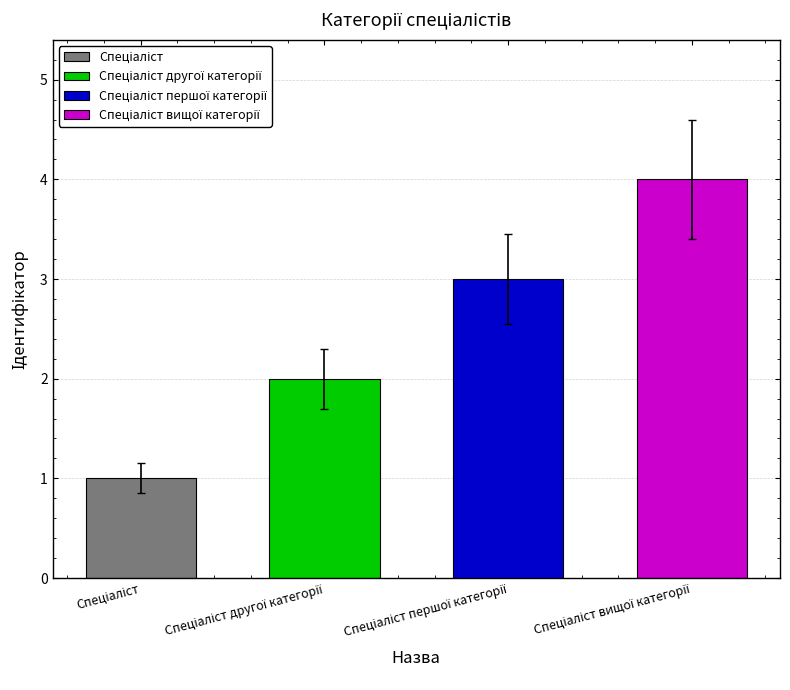

What is the sum of all values?

10